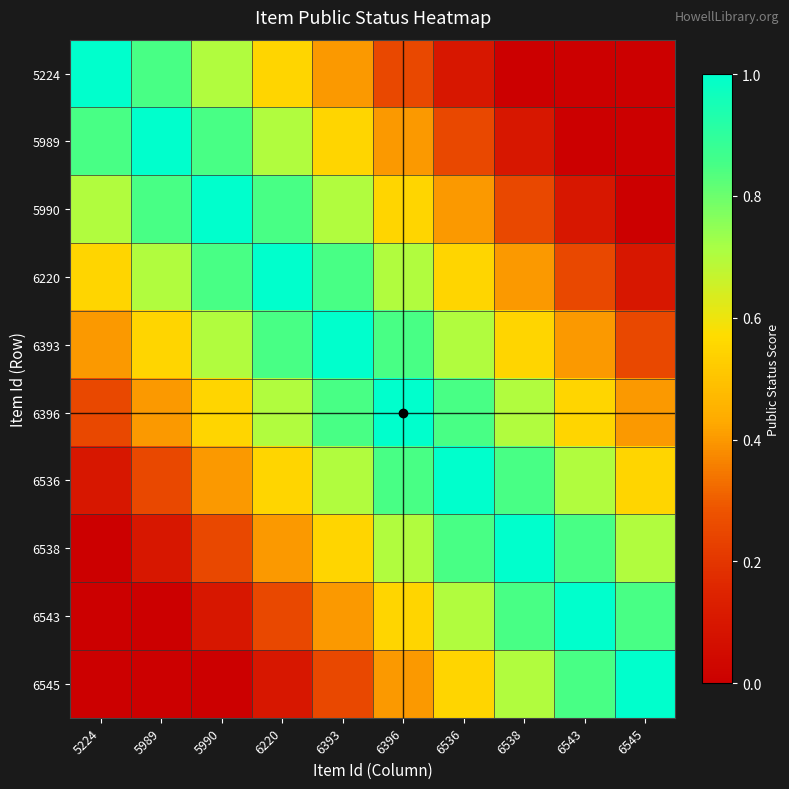

Count the number of categories in the chart.

10